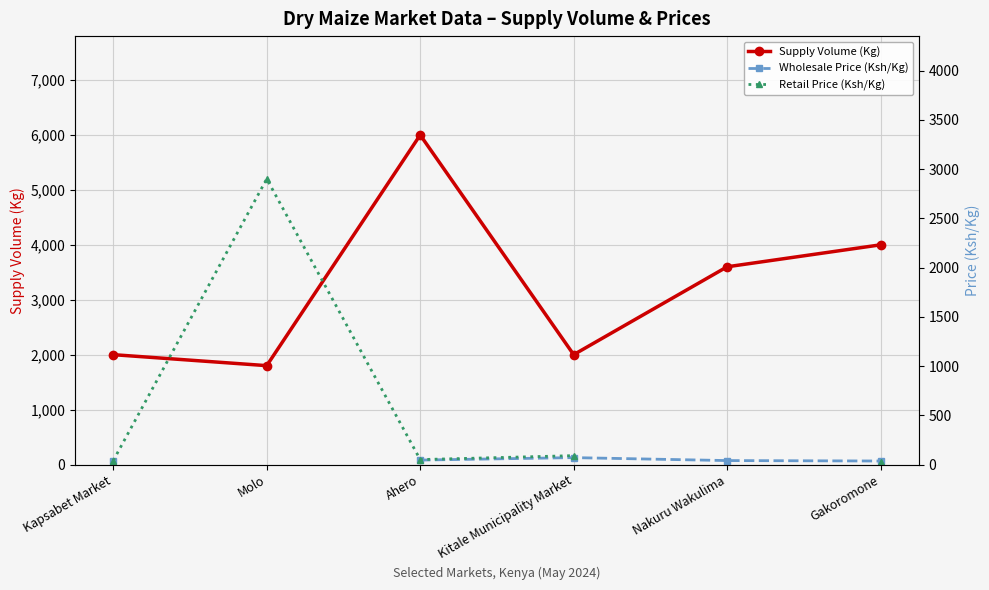

Which series has the largest range (max minus min)?

Supply Volume (Kg)